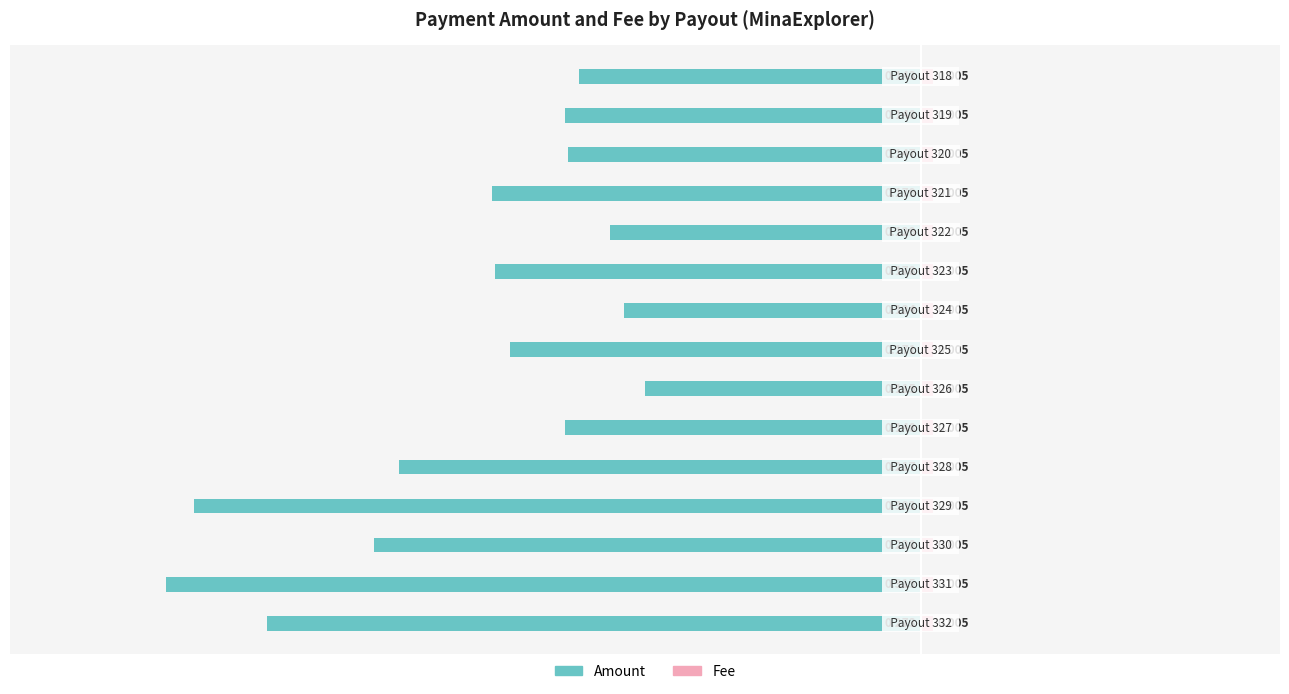

What is the approximate value of Fee at −0.3?

0.4